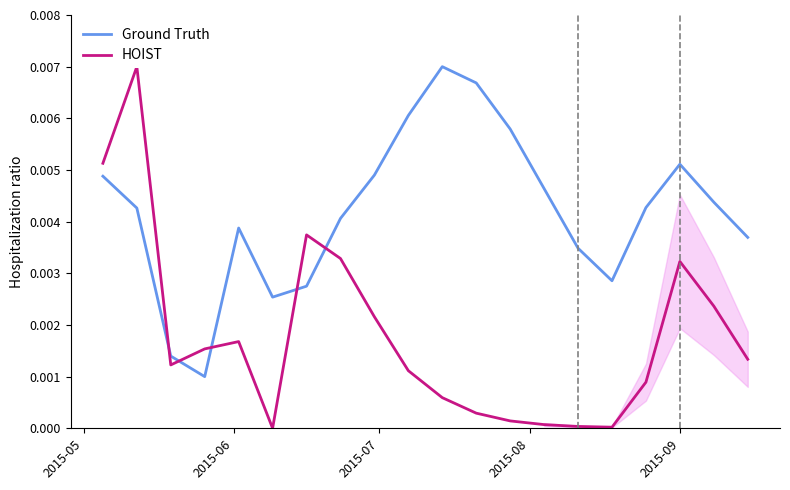

List the series in order of their overall mean, lowest first.

HOIST, Ground Truth